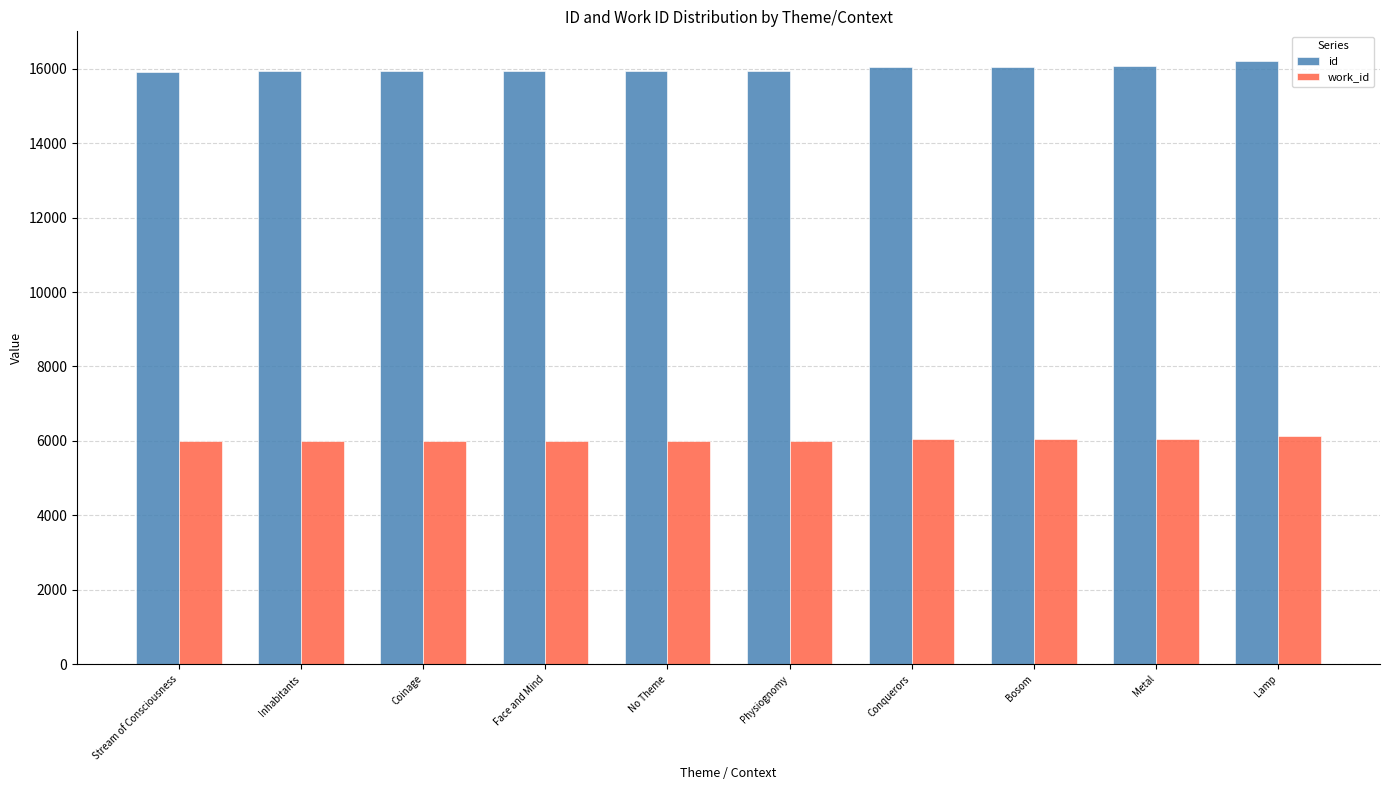

The value of work_id at Metal is 6064. True or false?

True